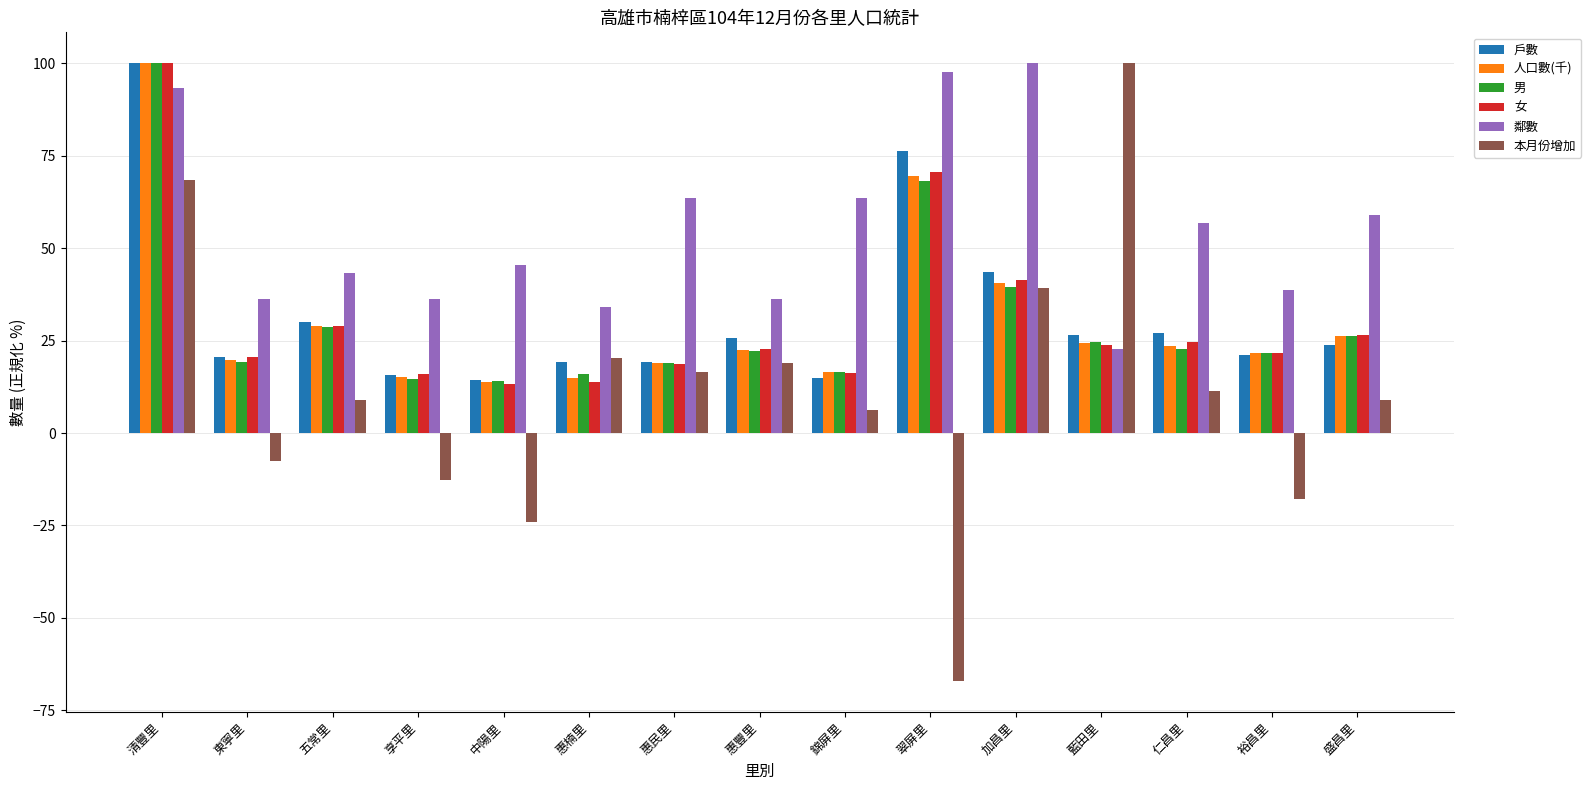

Which series has the largest range (max minus min)?

本月份增加